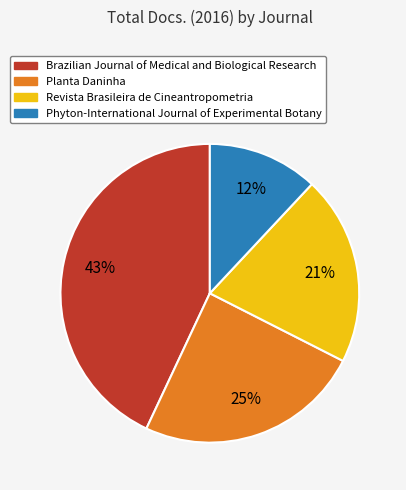

What percentage is the Brazilian Journal of Medical and Biological Research slice, to the nearest percent?

43%